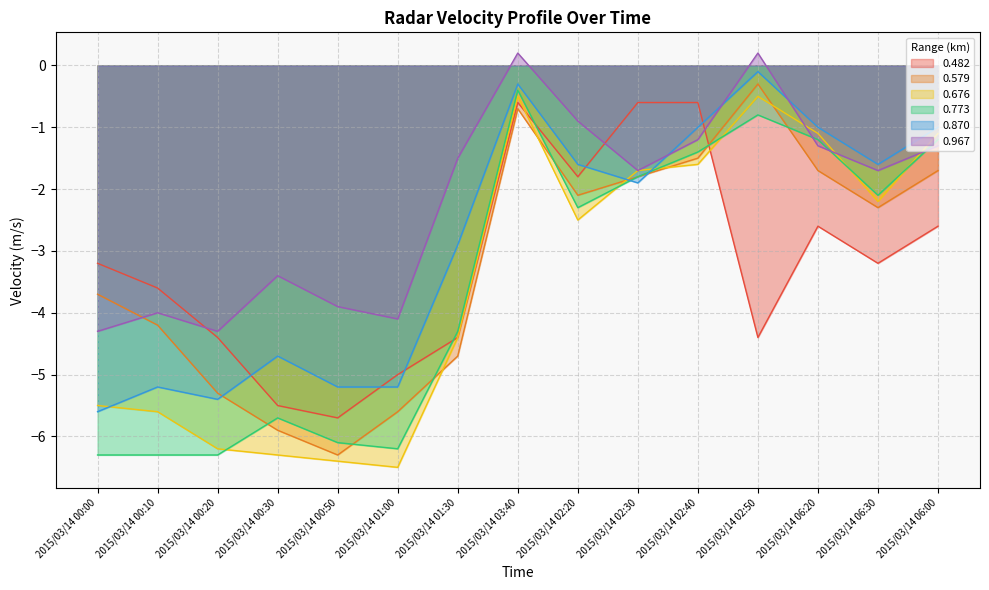

How many interior local valleys does the 0.870 series have?

3